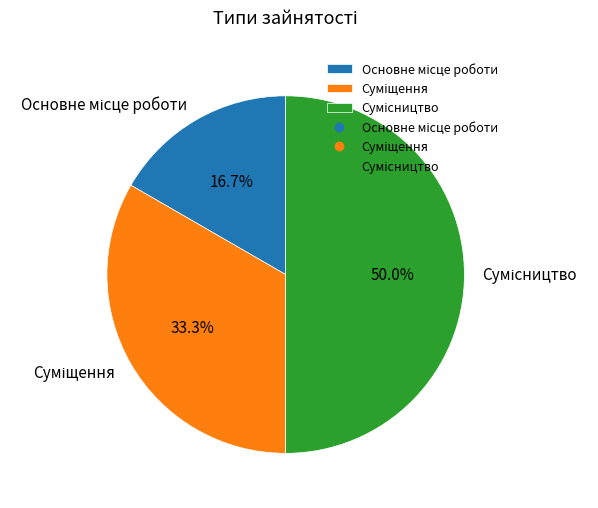

How many segments does this pie chart have?

3